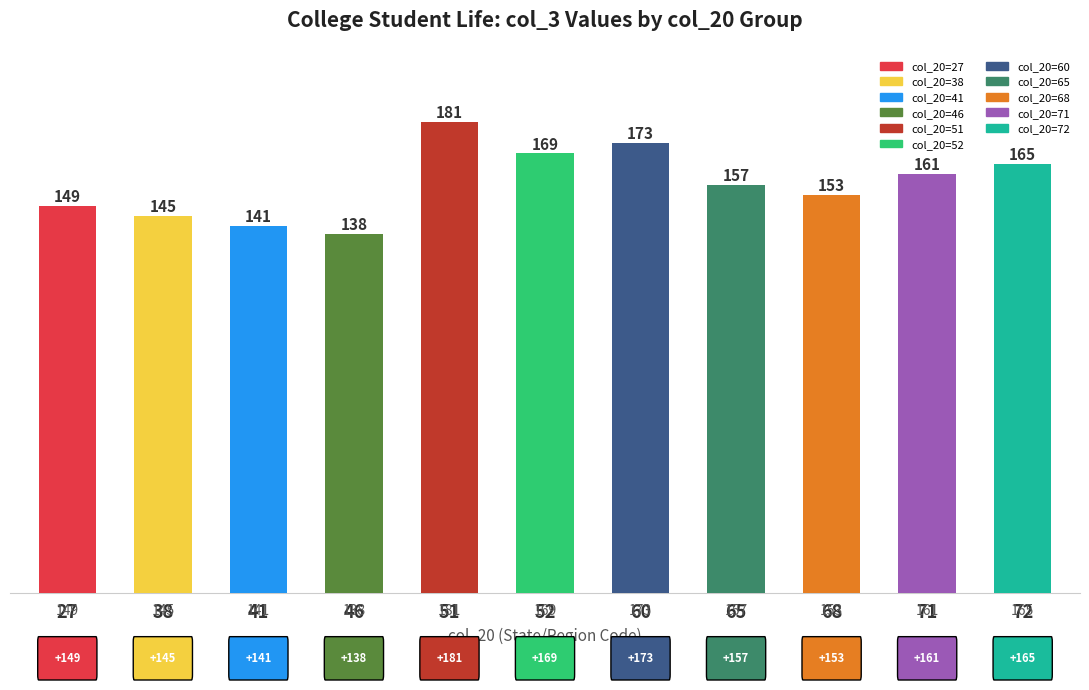

At which category does the chart reach its minimum across all series?

46